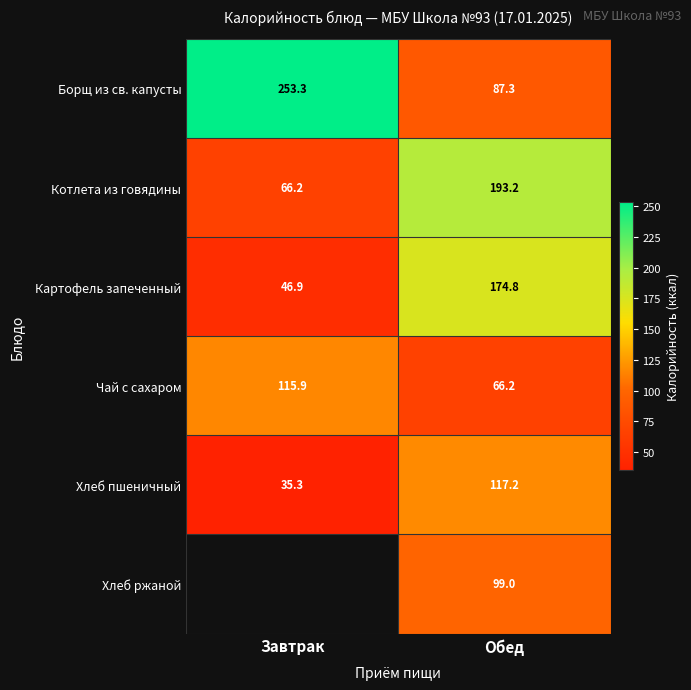

List the labels in order of Чай с сахаром value, largest first.

Завтрак, Обед